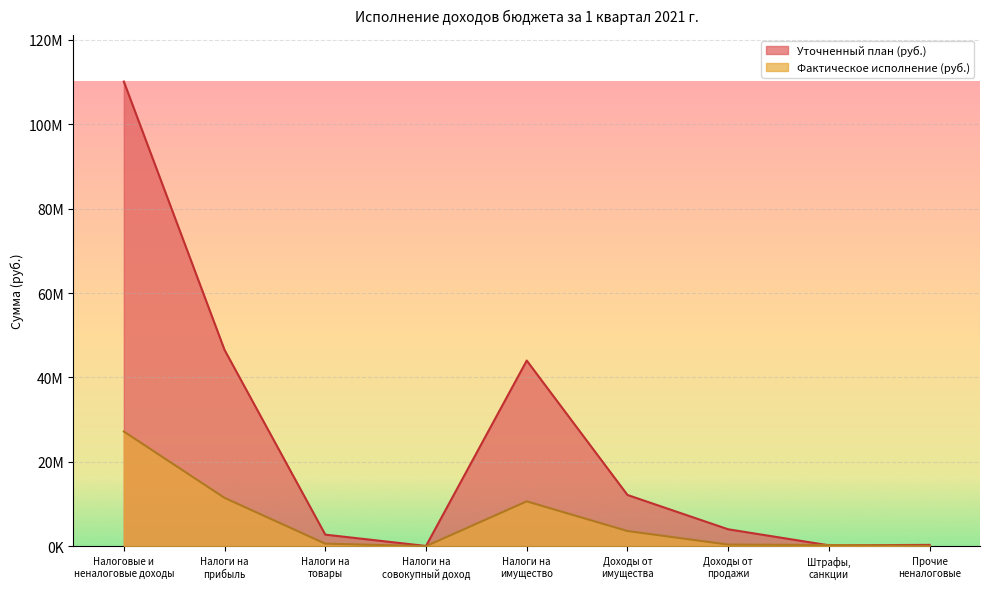

Rank the series by their average value, from lowest to highest.

Фактическое исполнение (руб.), Уточненный план (руб.)